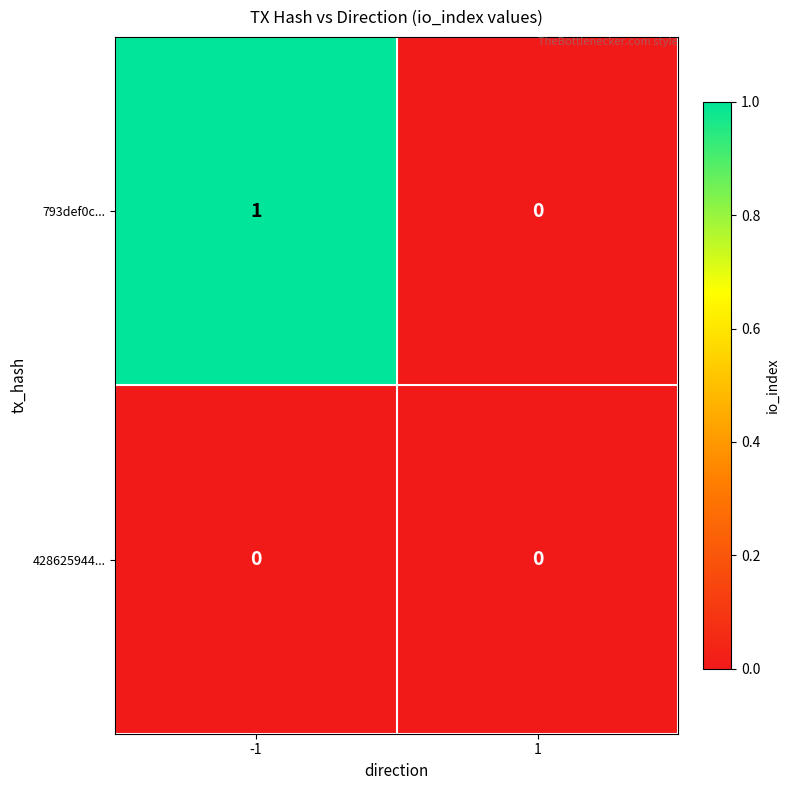

The 793def0c... series shows 1 at -1. True or false?

True